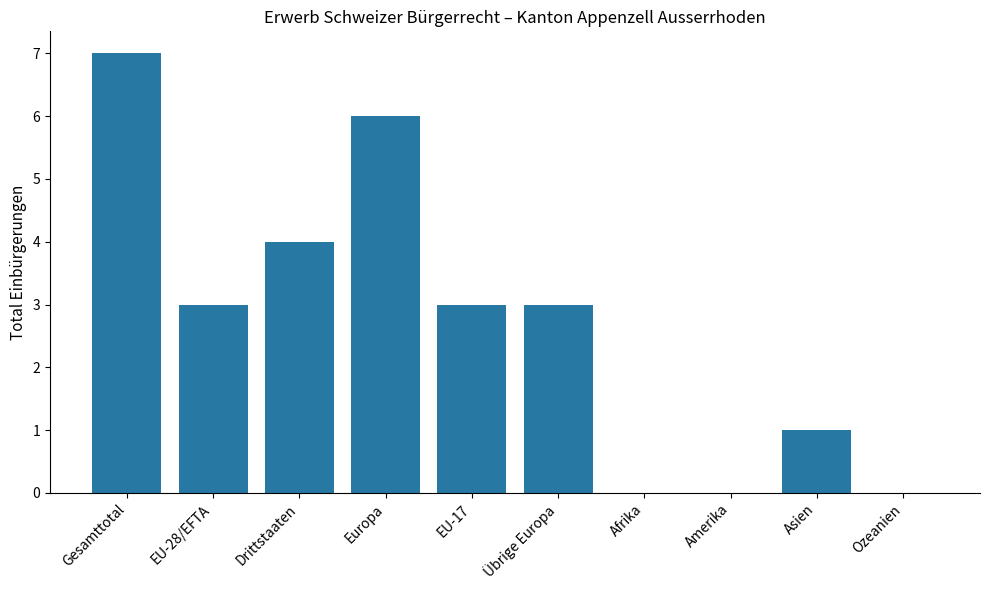

What is the greatest value displayed?

7